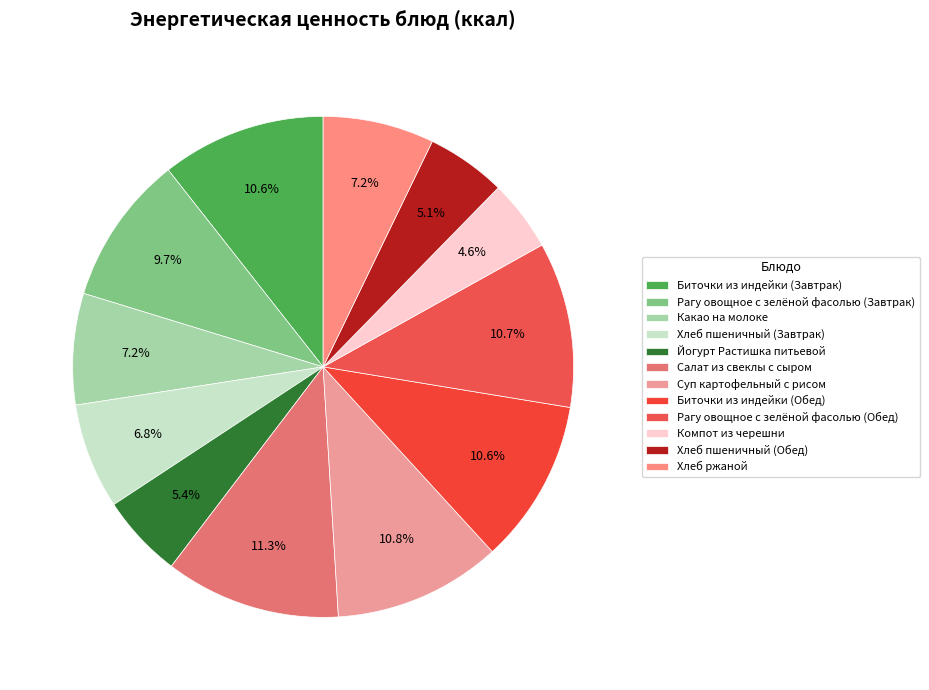

True or false: Компот из черешни accounts for 19% of the total.

False